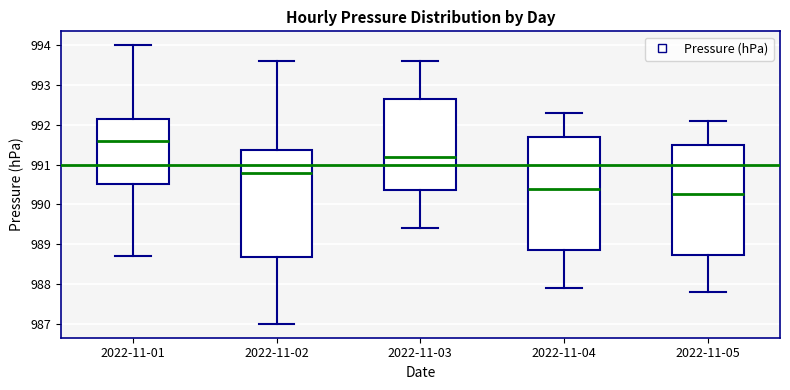

Reading left to right, read every box against the y-axis: the position of its median line, the range the box covers, and the ends of its whiskers. The values are not printed on the chart, so give them approximately, as read against the axis.

2022-11-01: median 991.6, box 990.5 to 992.2, whiskers 988.7 to 994.0
2022-11-02: median 990.8, box 988.7 to 991.4, whiskers 987.0 to 993.6
2022-11-03: median 991.2, box 990.4 to 992.7, whiskers 989.4 to 993.6
2022-11-04: median 990.4, box 988.9 to 991.7, whiskers 987.9 to 992.3
2022-11-05: median 990.3, box 988.7 to 991.5, whiskers 987.8 to 992.1